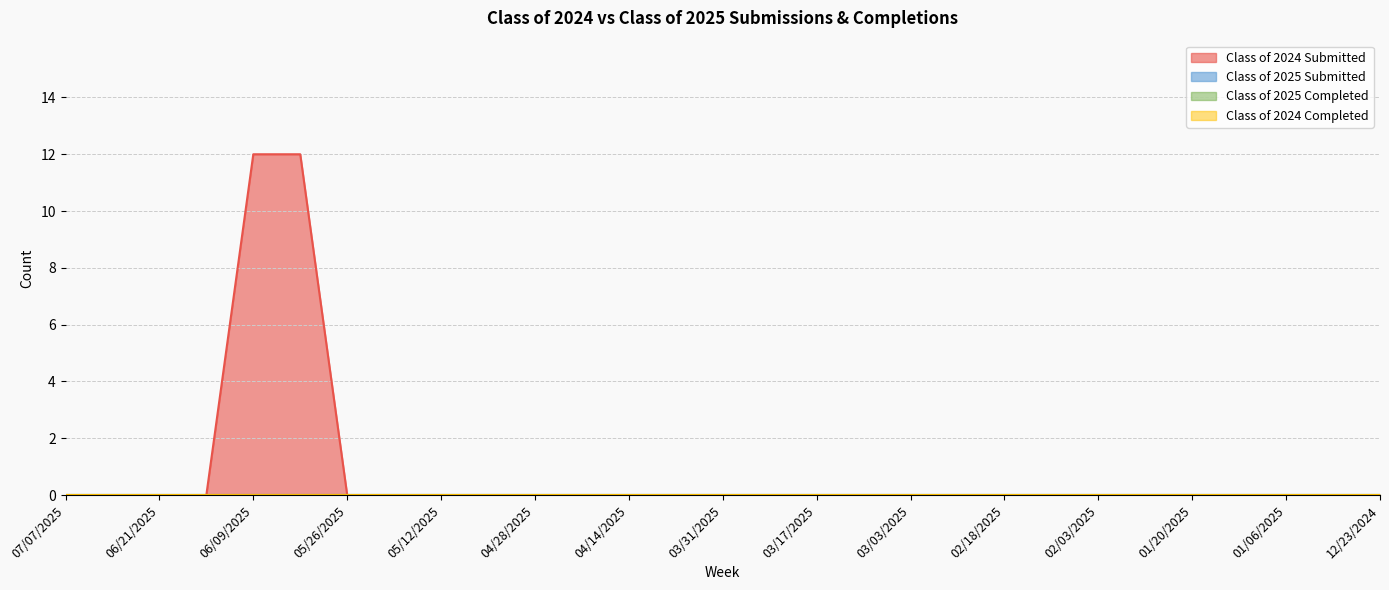

True or false: Class of 2025 Completed has more than 1 interior local peaks.

False